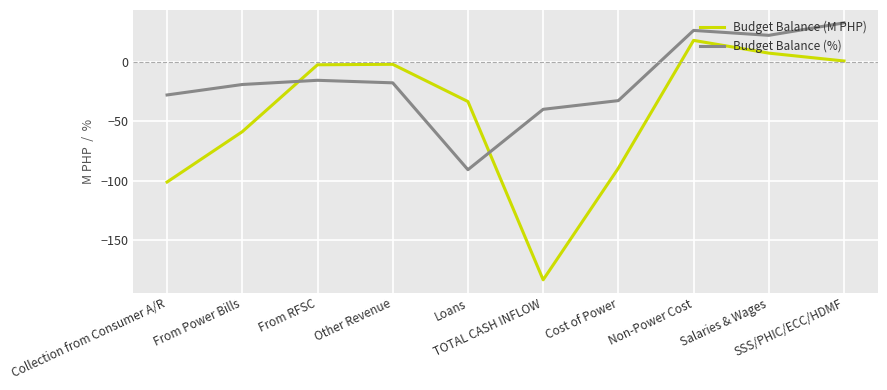

Which series has the widest spread of values?

Budget Balance (M PHP)